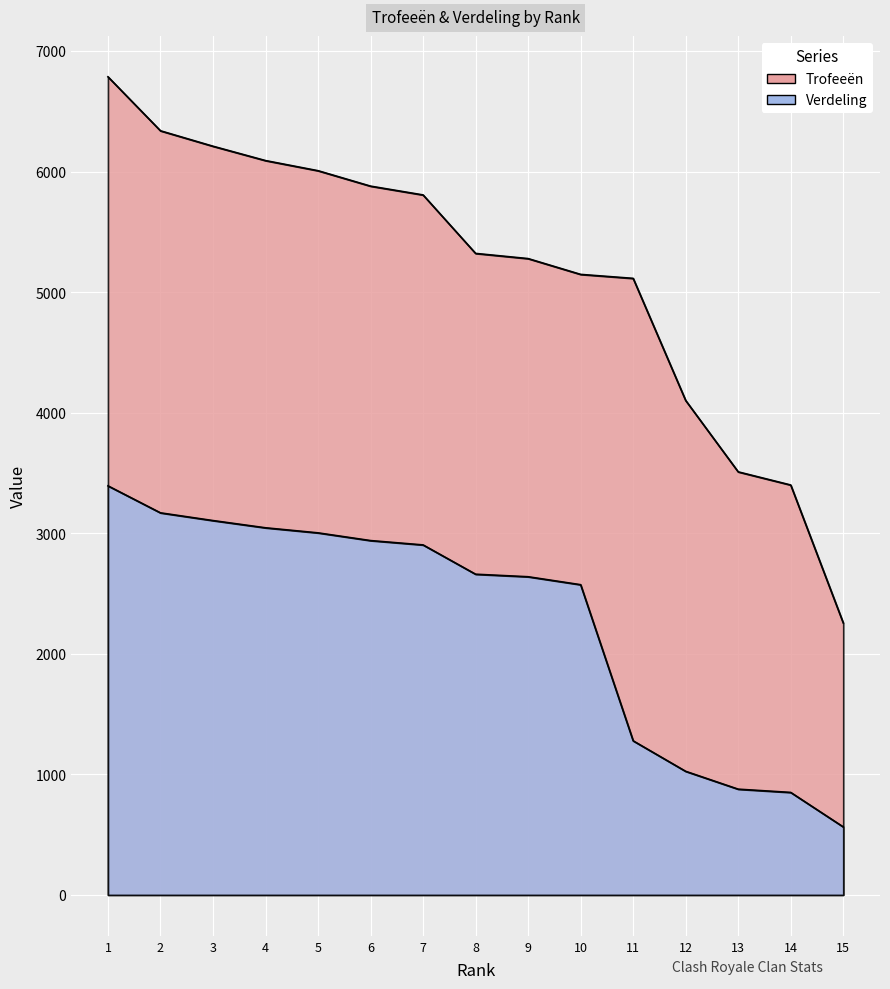

True or false: Trofeeën and Verdeling intersect in this chart.

False